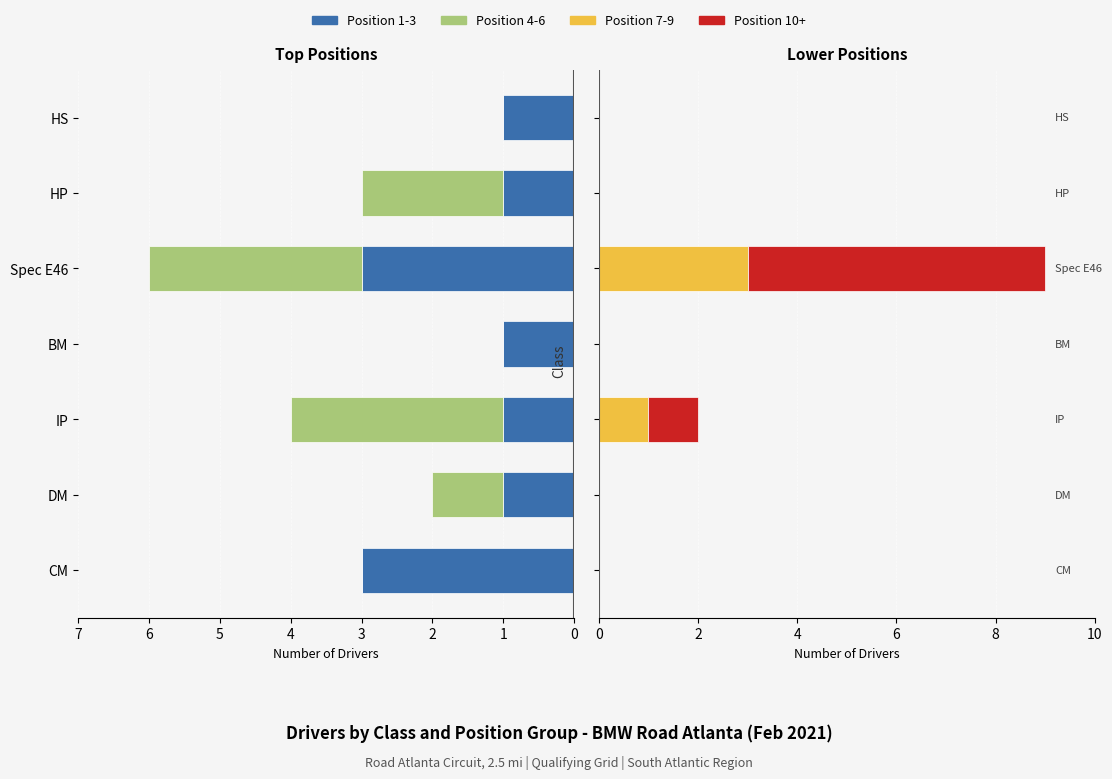

What are all the series names shown in the legend?

Position 1-3, Position 4-6, Position 7-9, Position 10+